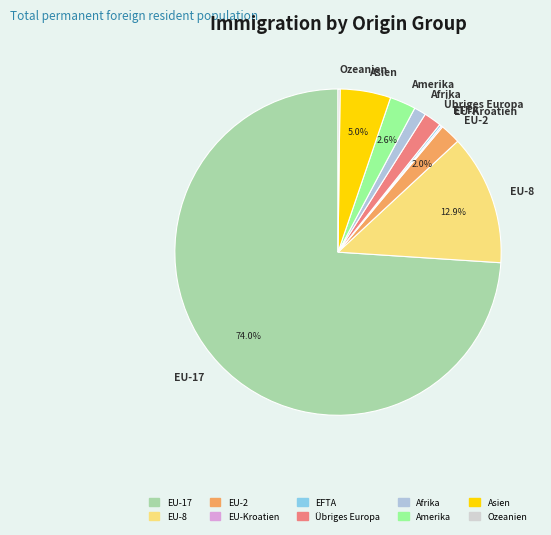

Which has a higher value, EU-2 or Amerika?

Amerika